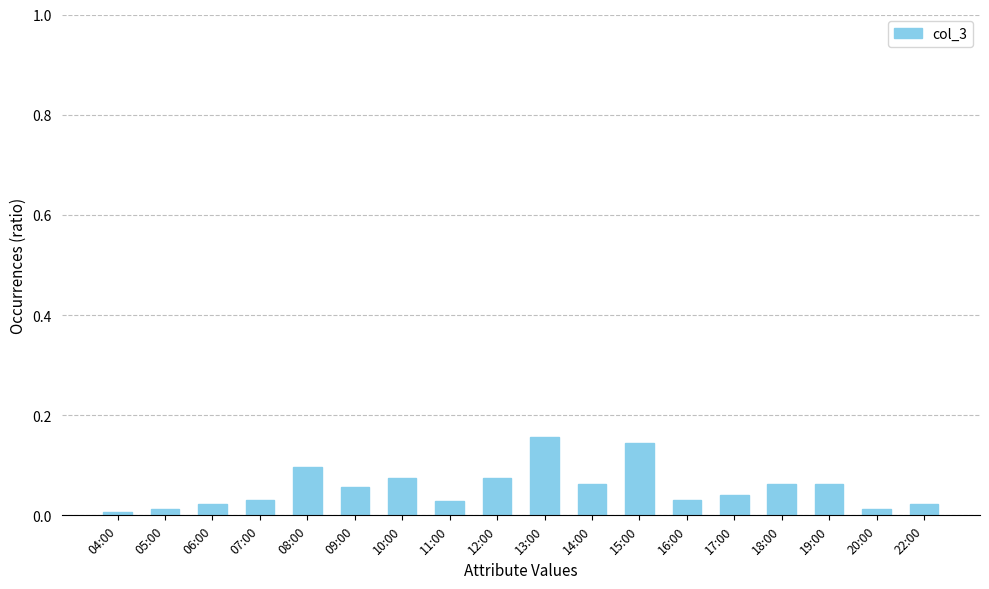

The chart shows a value of 0.0 at 20:00. True or false?

True